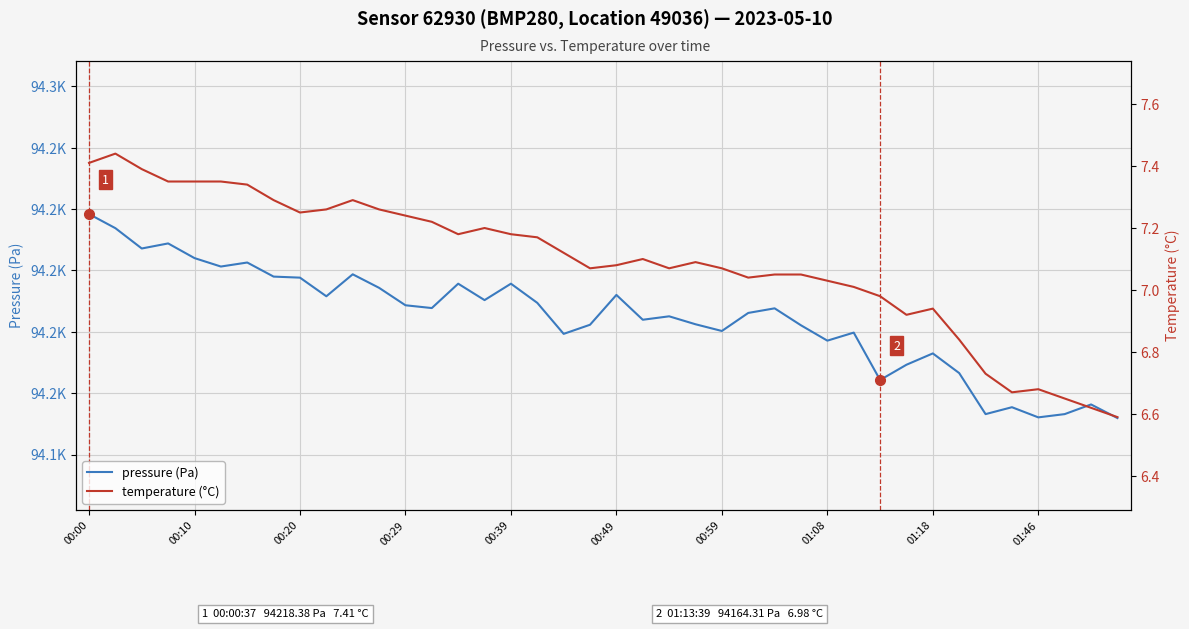

What is the value of the pressure (Pa) point at the 37th from the left?

94152.1